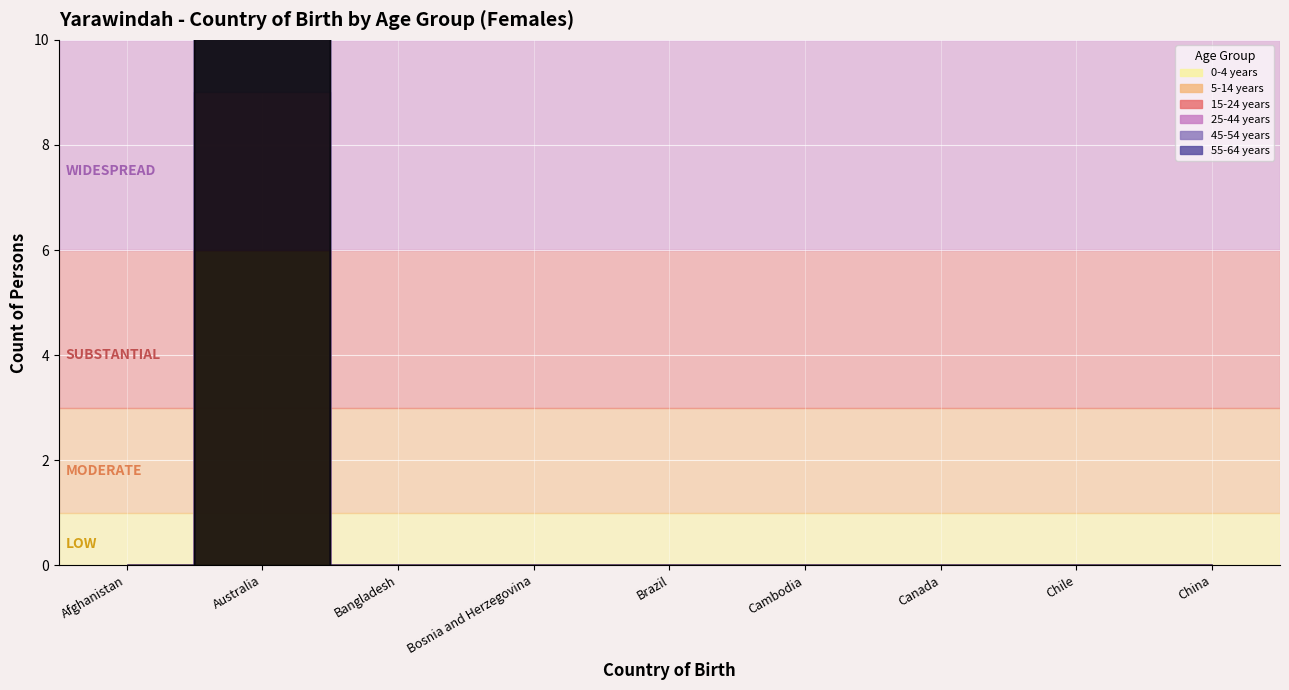

Which series changed the most between Cambodia and Chile?

0-4 years